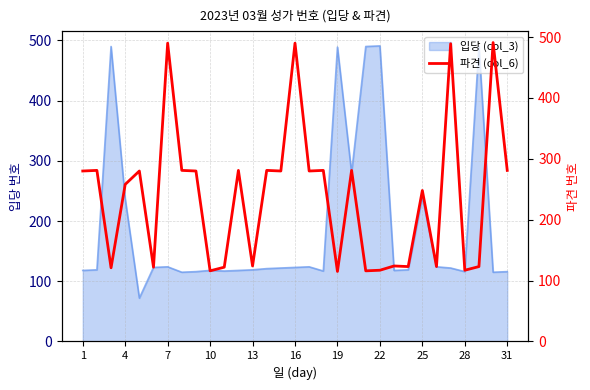

The value of 입당 (col_3) at 31 is 42. True or false?

False